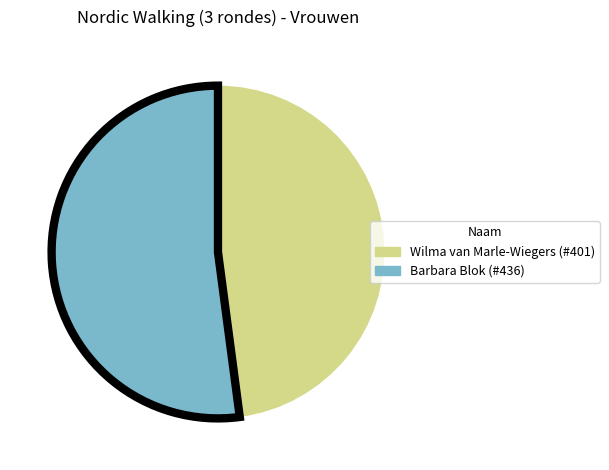

Is there any slice that represents more than half of the pie?

Yes